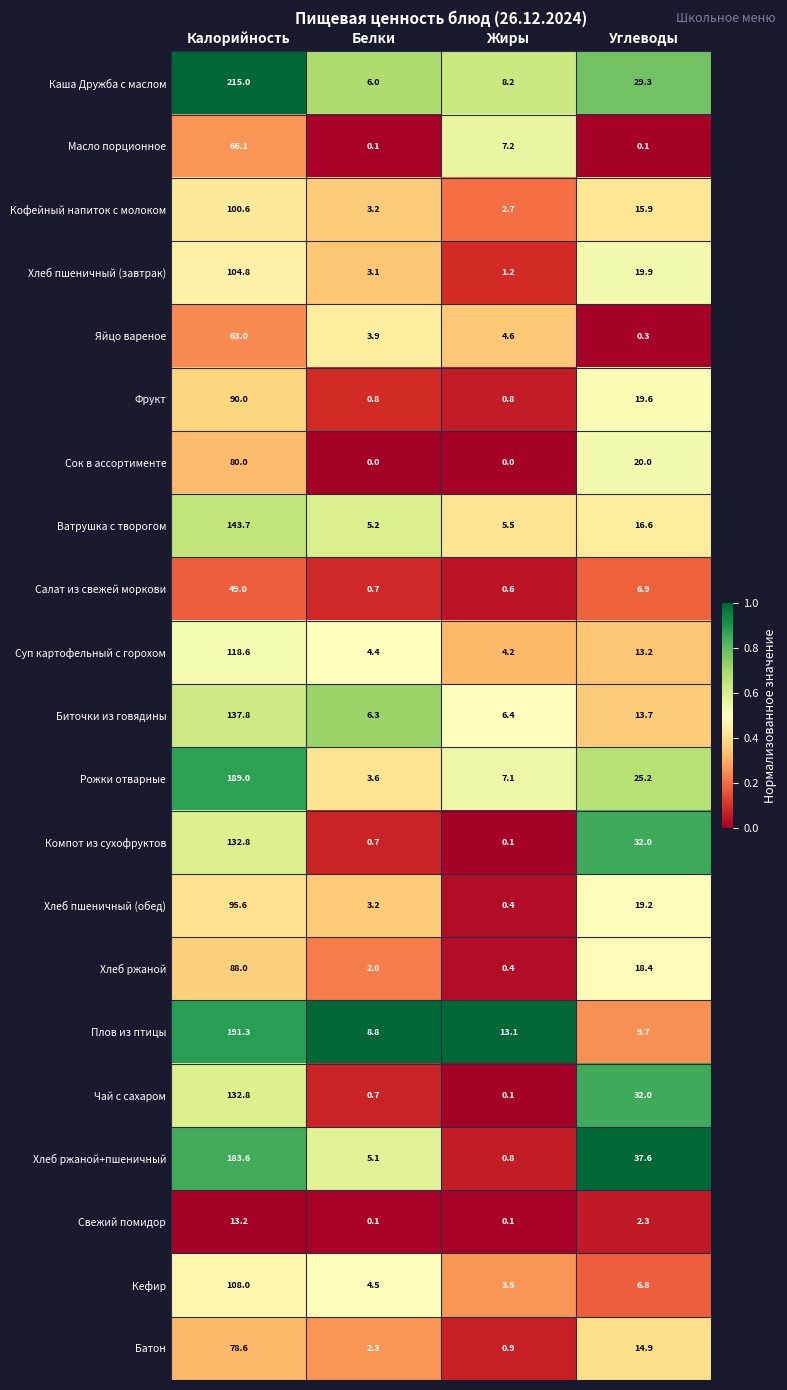

At how many categories does at least one series exceed 0?

4